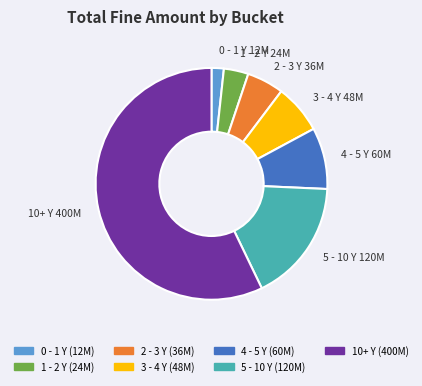

What is the majority slice?

10+ Y